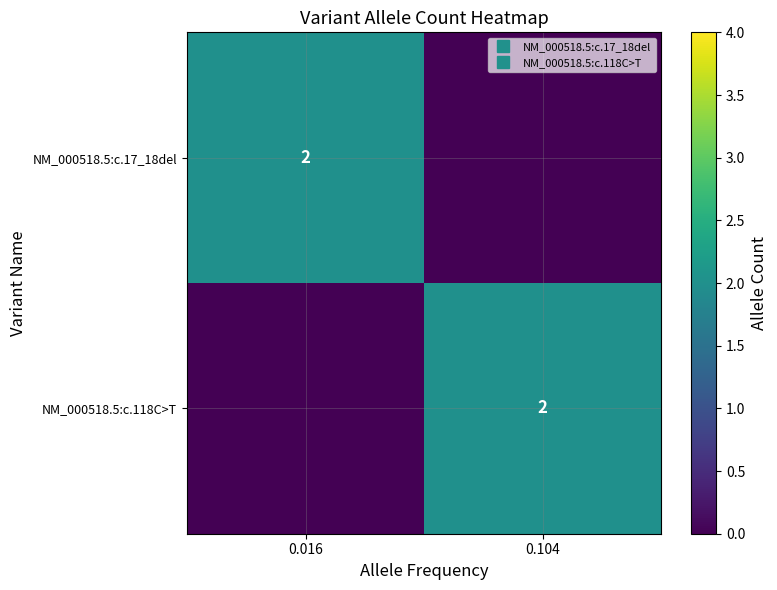

What is the difference between the highest and lowest values at 0.104?

2